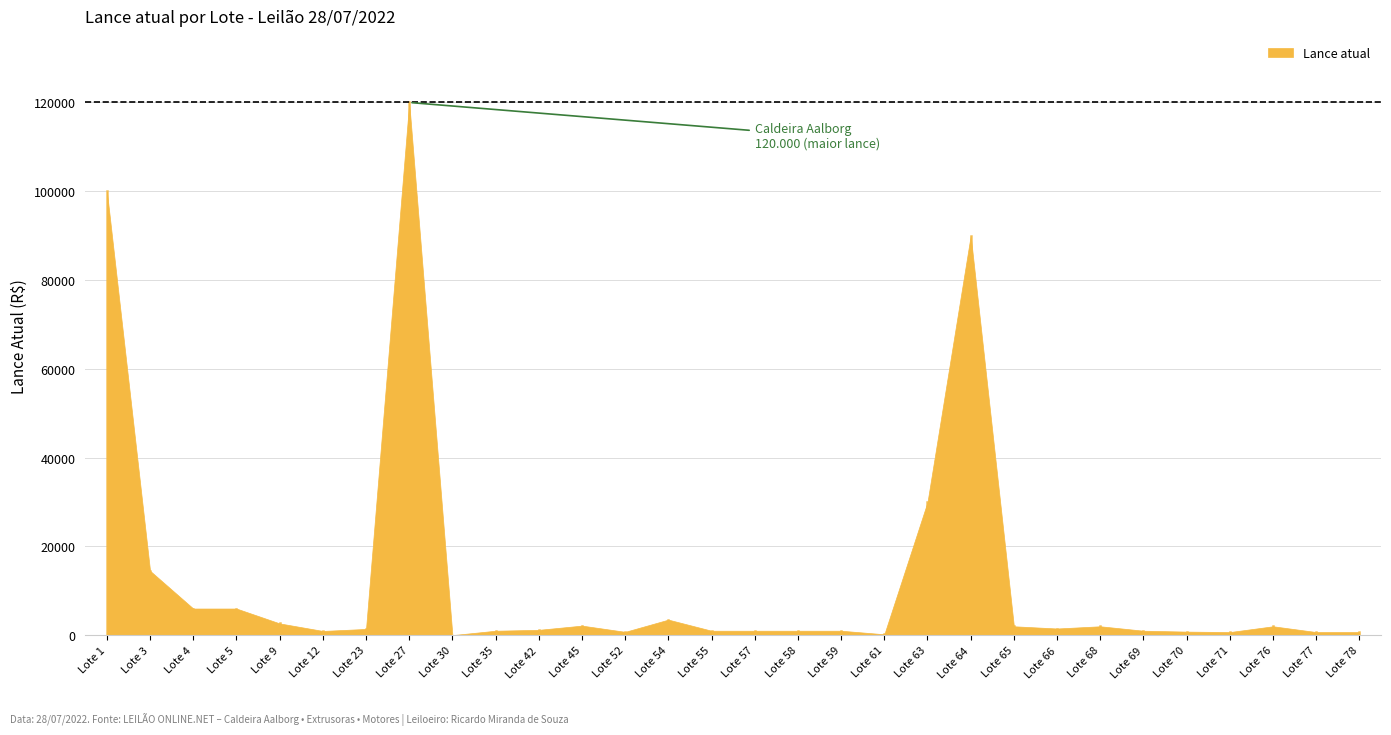

What is the change in value from Lote 12 to Lote 58?

+50